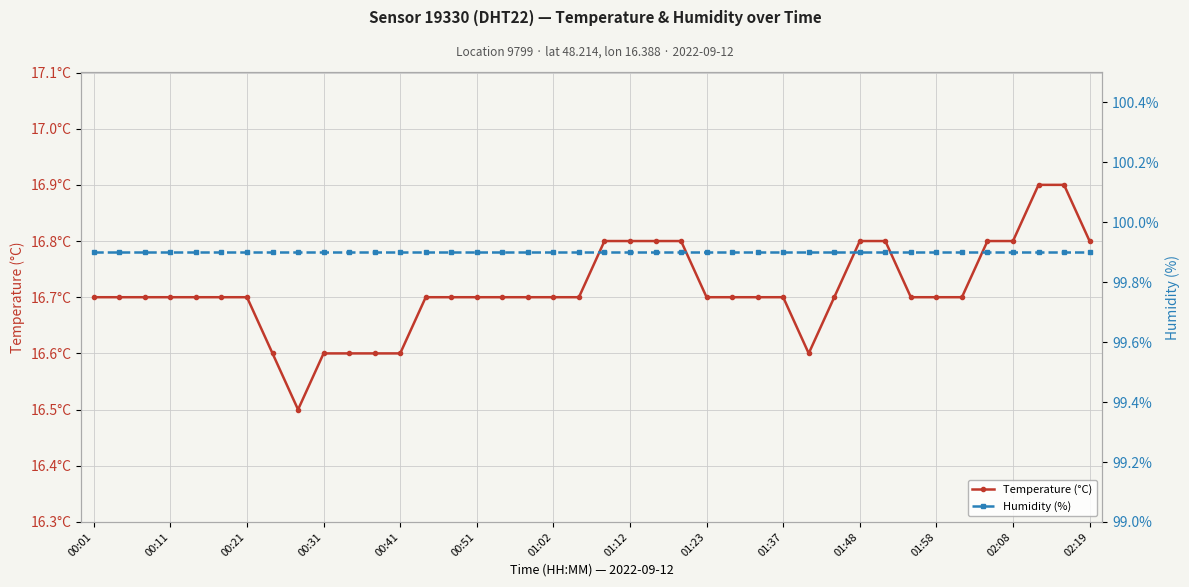

True or false: Temperature (°C) has more than 1 interior local peaks.

False